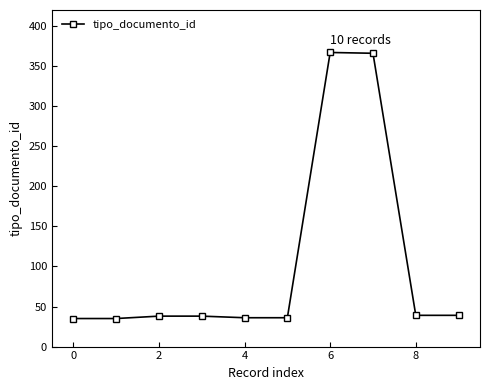

True or false: there are more than 0 points higher than both neighbors.

True